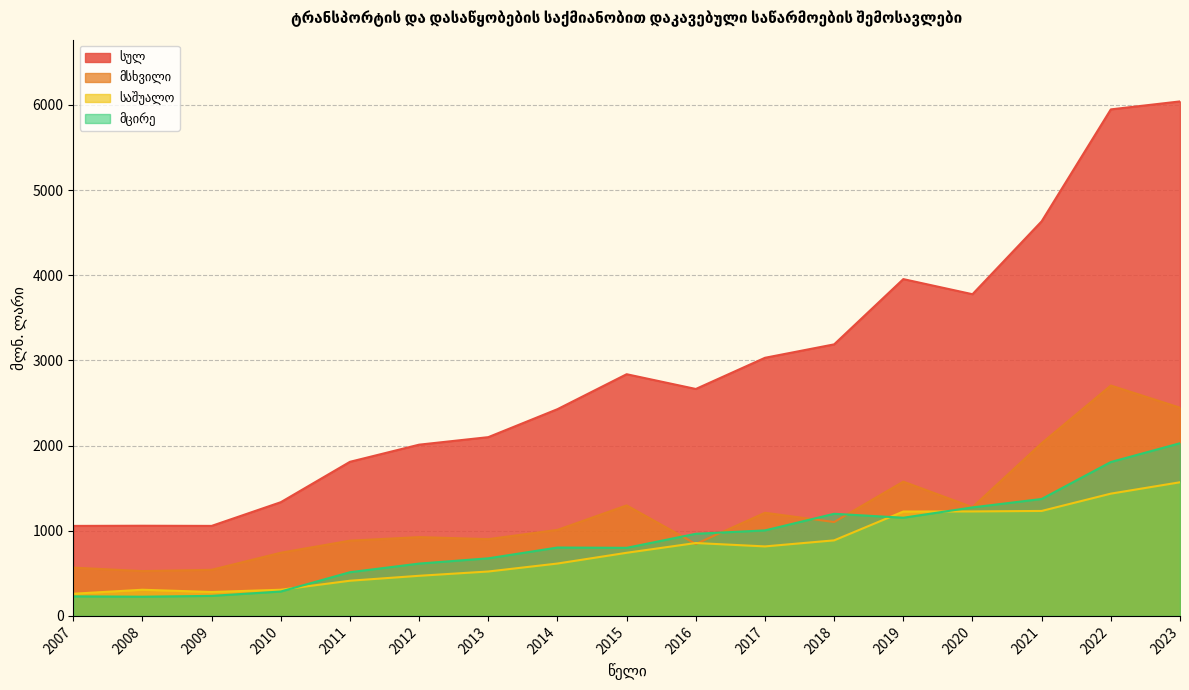

True or false: მსხვილი and სულ intersect in this chart.

False